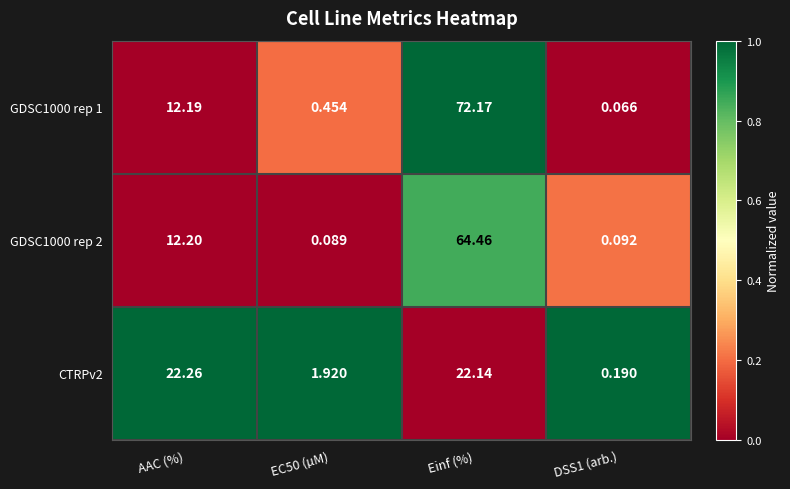

Which series has the widest spread of values?

GDSC1000 rep 1